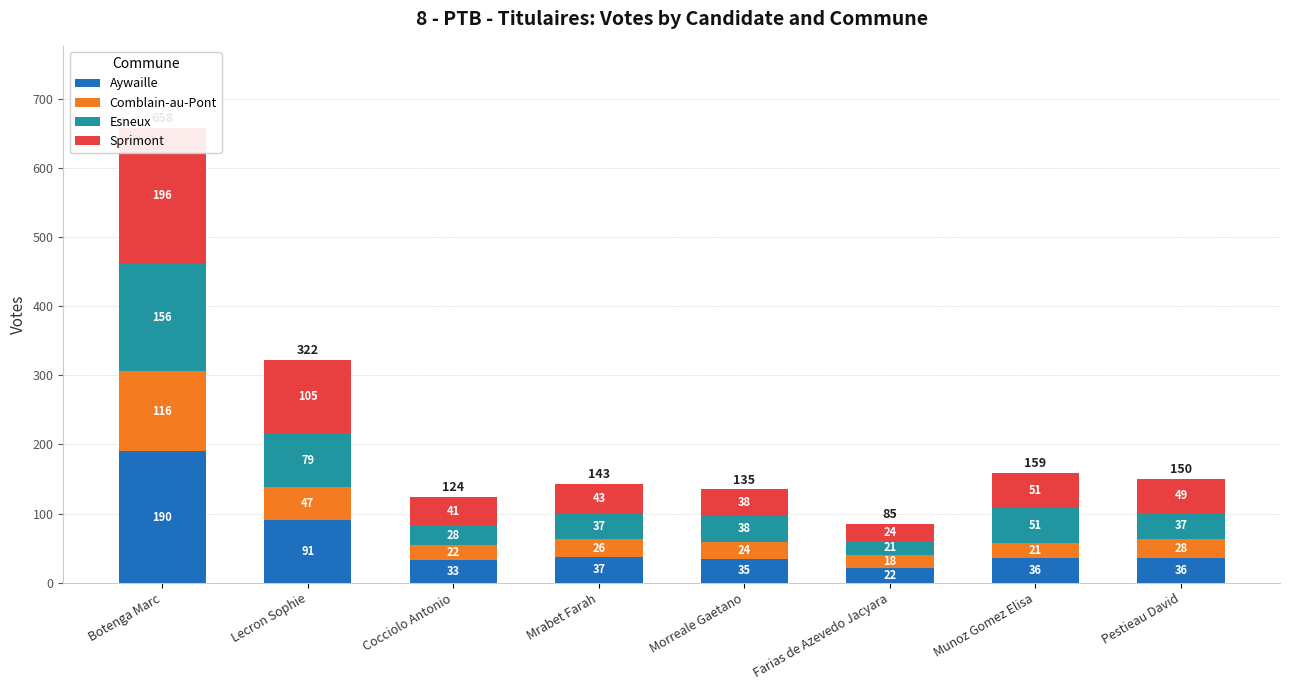

What is the label of the 4th bar from the left?

Mrabet Farah